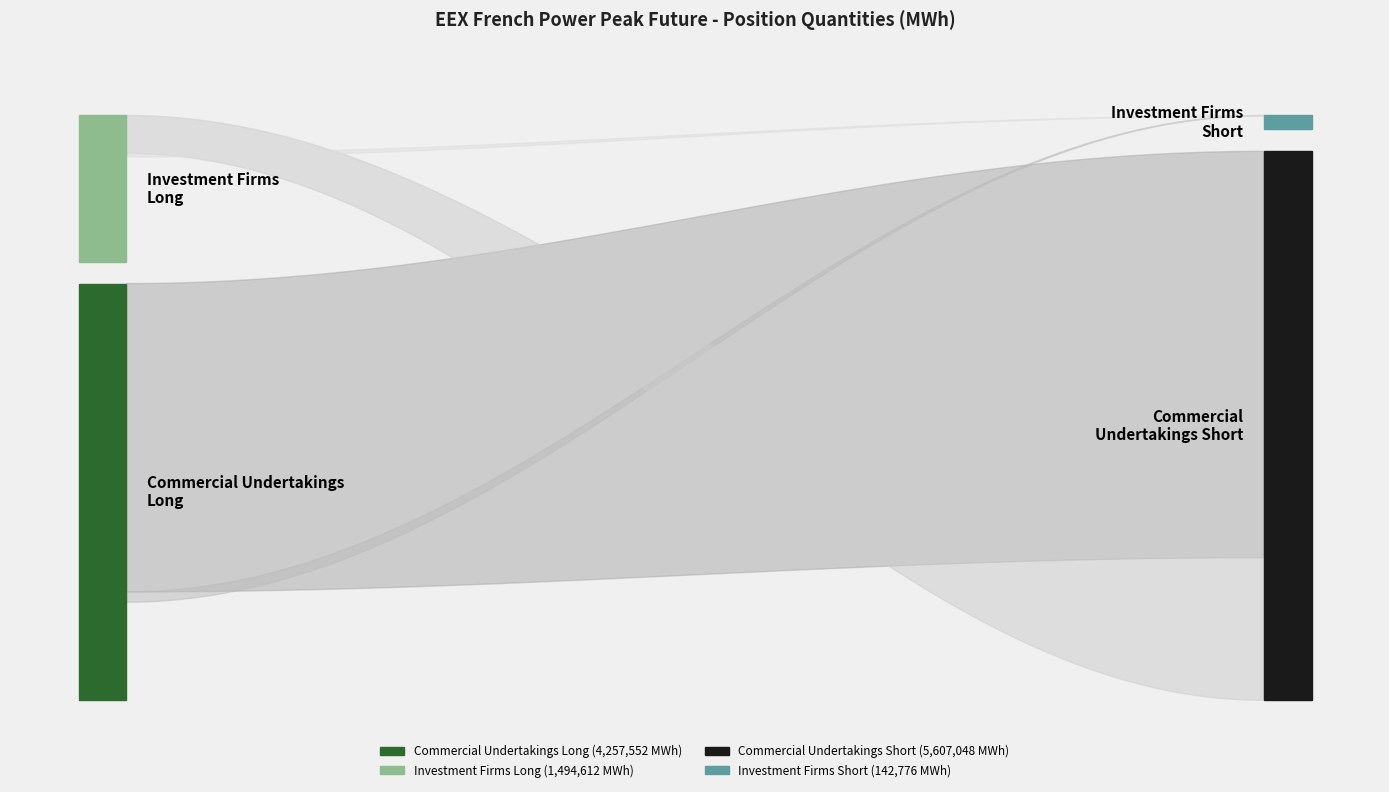

Reading left to right, transcribe all the data shown in this chart.

Long: 0	1494612	0	3320004
Short: 0	142776	0	2824752